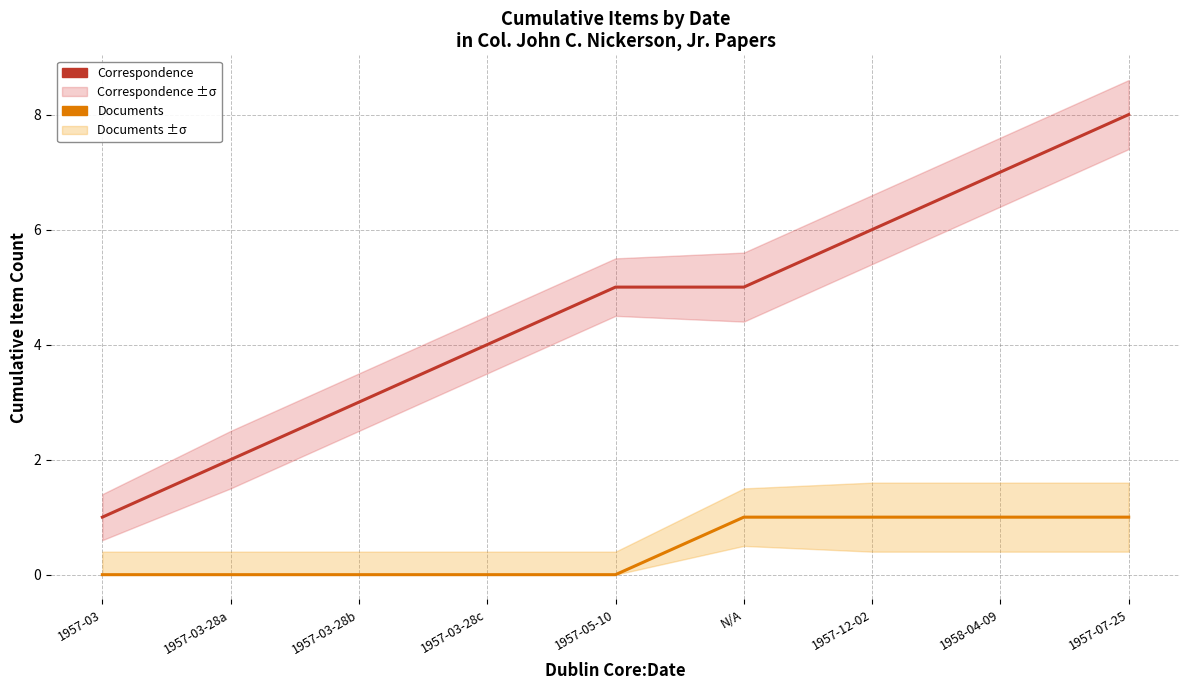

What is the label of the 6th point from the left?

N/A